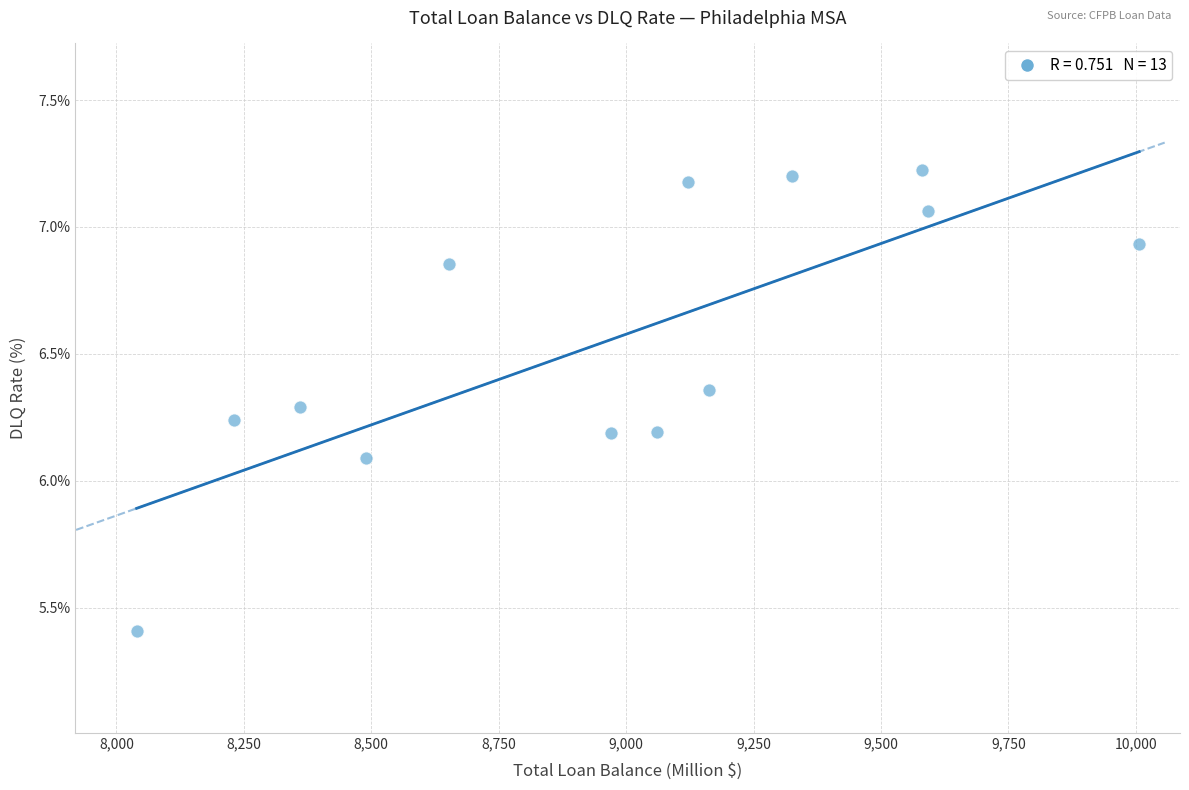

What is the range of X values (max minus min)?

1967.3